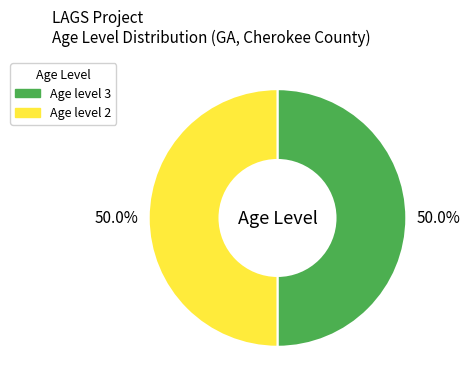

How many segments does this pie chart have?

2